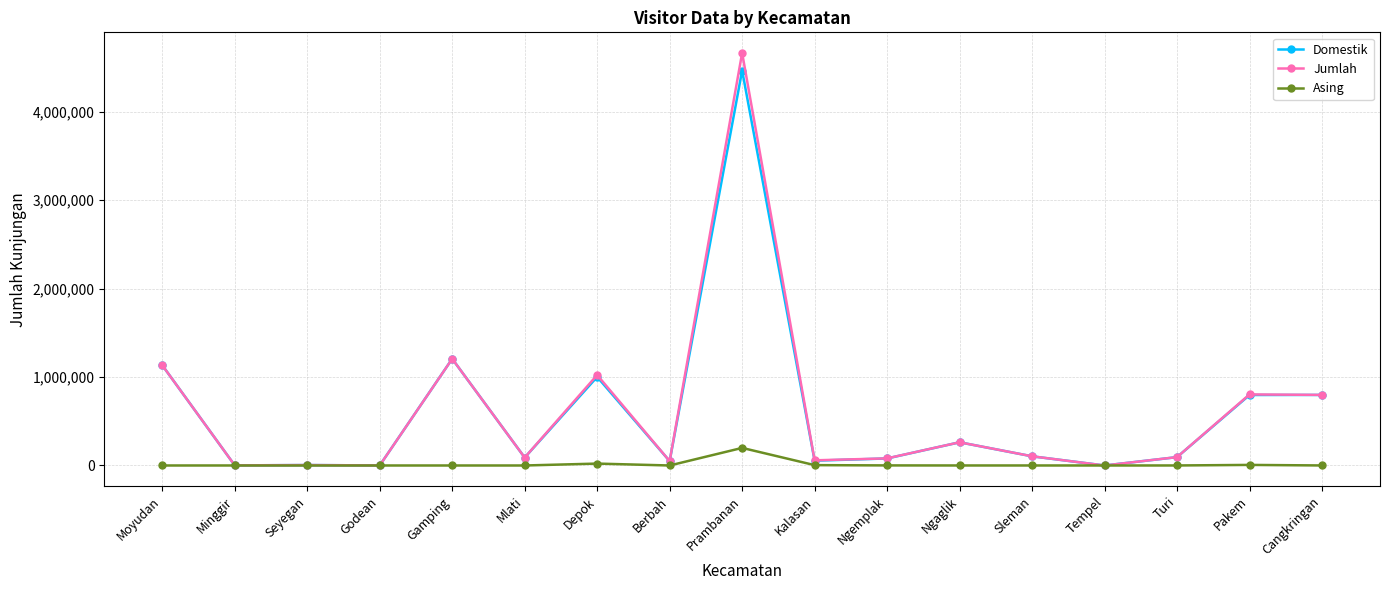

What is the label of the 1st point from the right?

Cangkringan